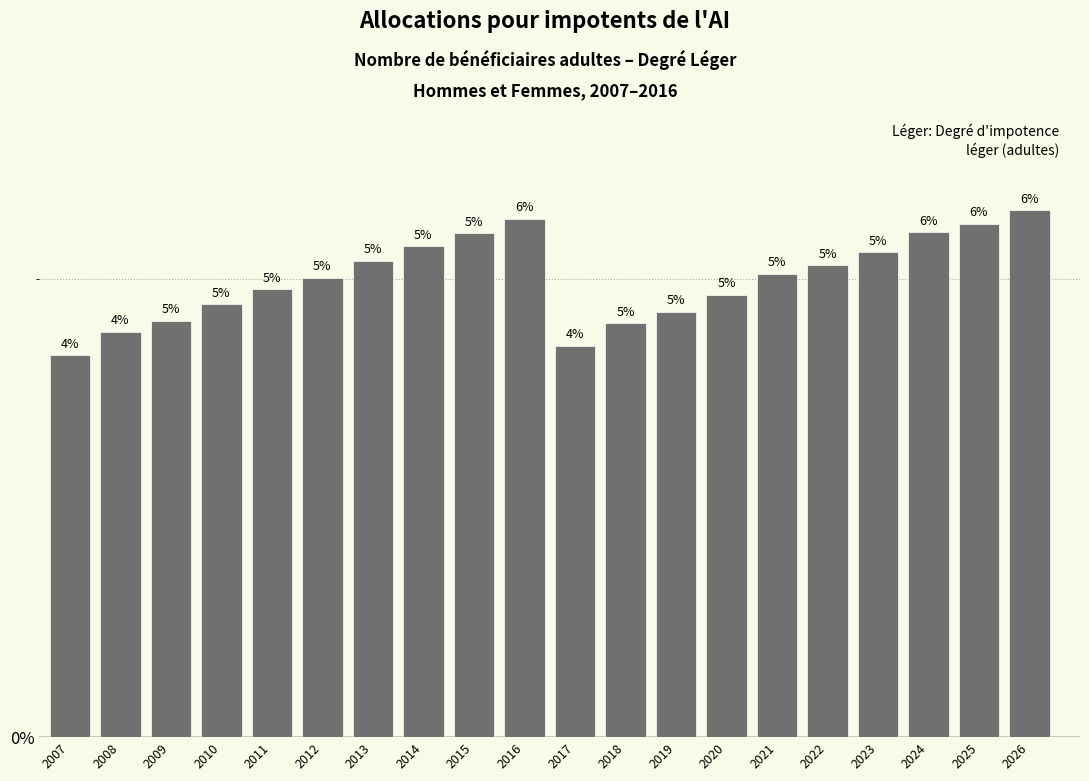

Where does the data first go above 5?

2012